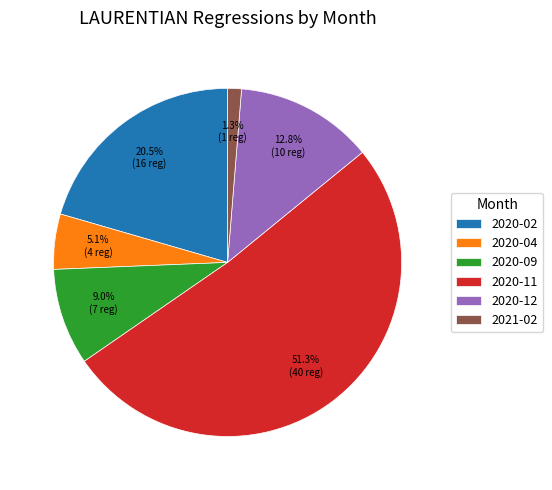

What is the majority slice?

2020-11